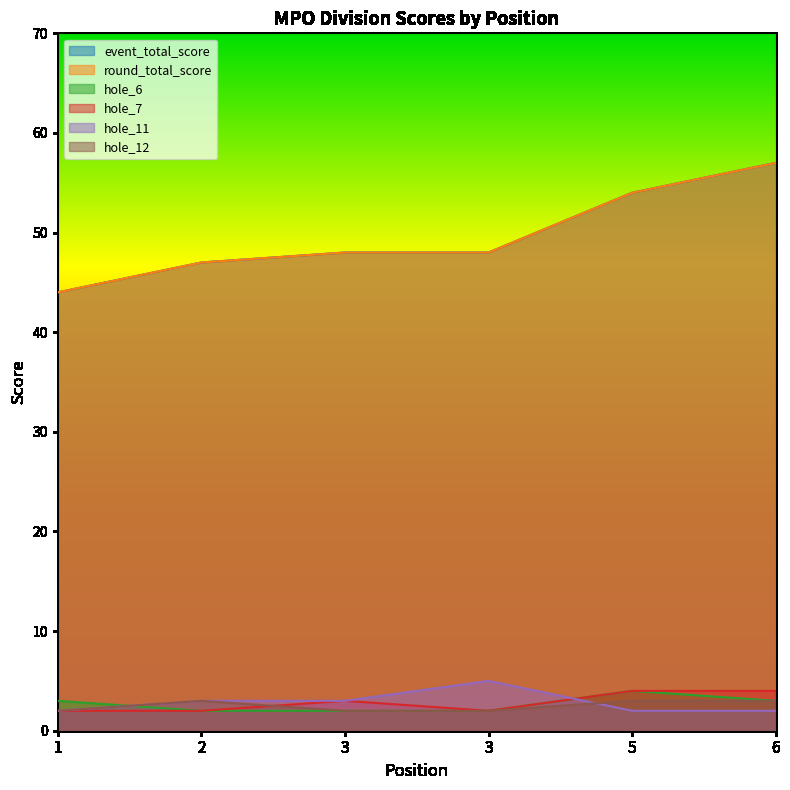

What is the maximum value for hole_6?

4